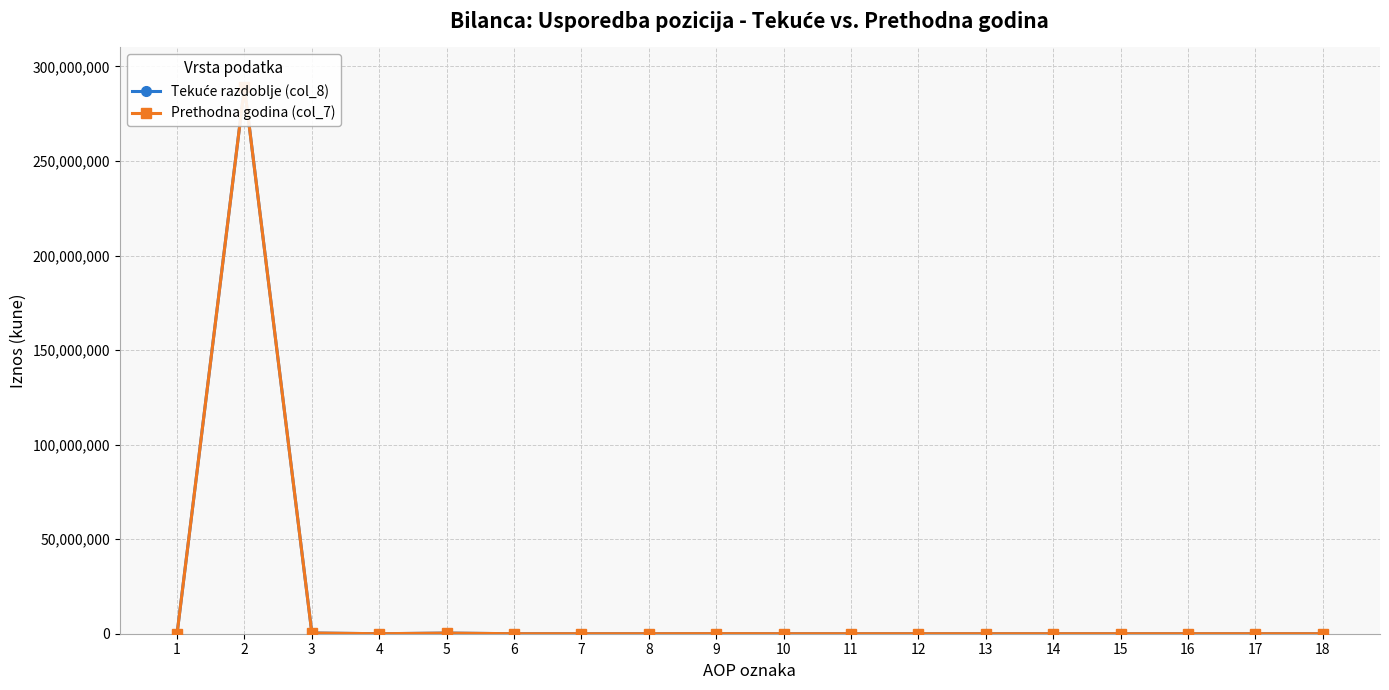

What is the greatest value displayed?

288998688